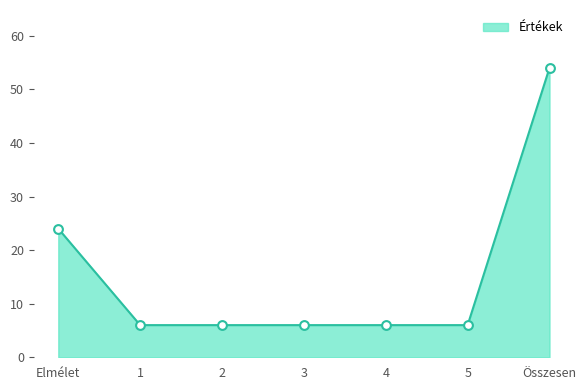

Which has a higher value, 4 or 1?

4